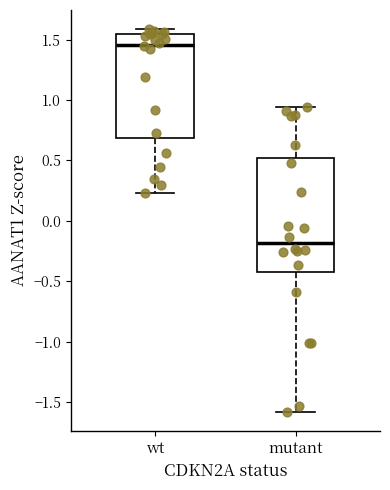

Where does the median line of the box for wt sit on the y-axis? The values are not printed on the chart, so give them approximately, as read against the axis.

1.45